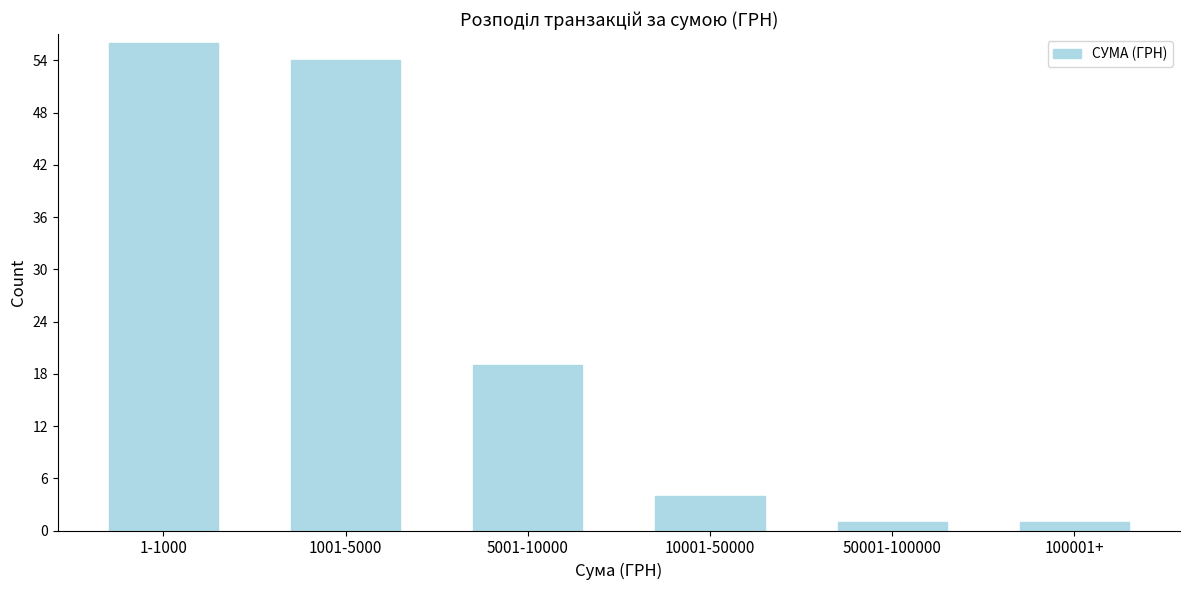

Reading left to right, list all the values displayed in this chart.

56	54	19	4	1	1